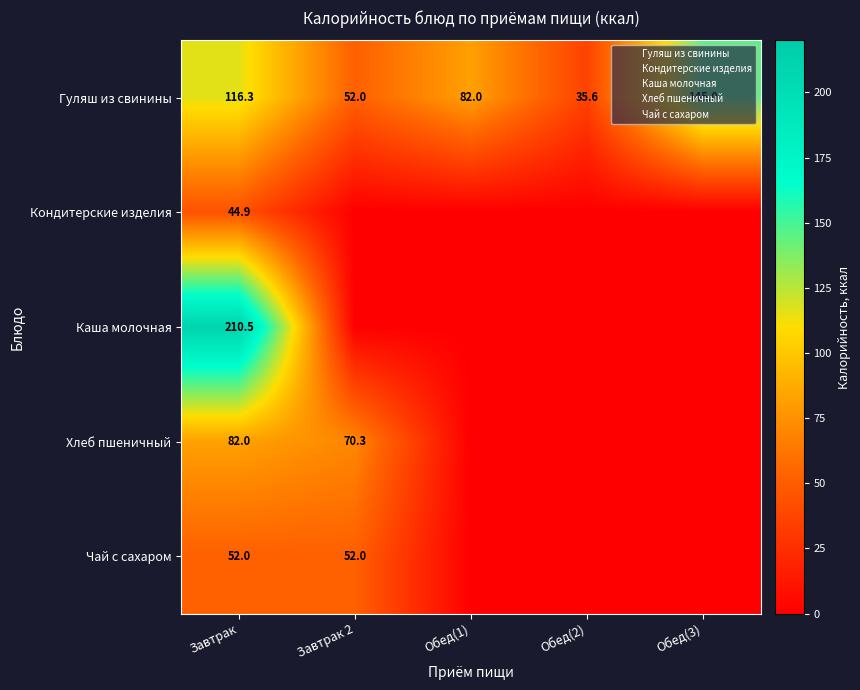

What is the minimum value for Гуляш из свинины?

35.6